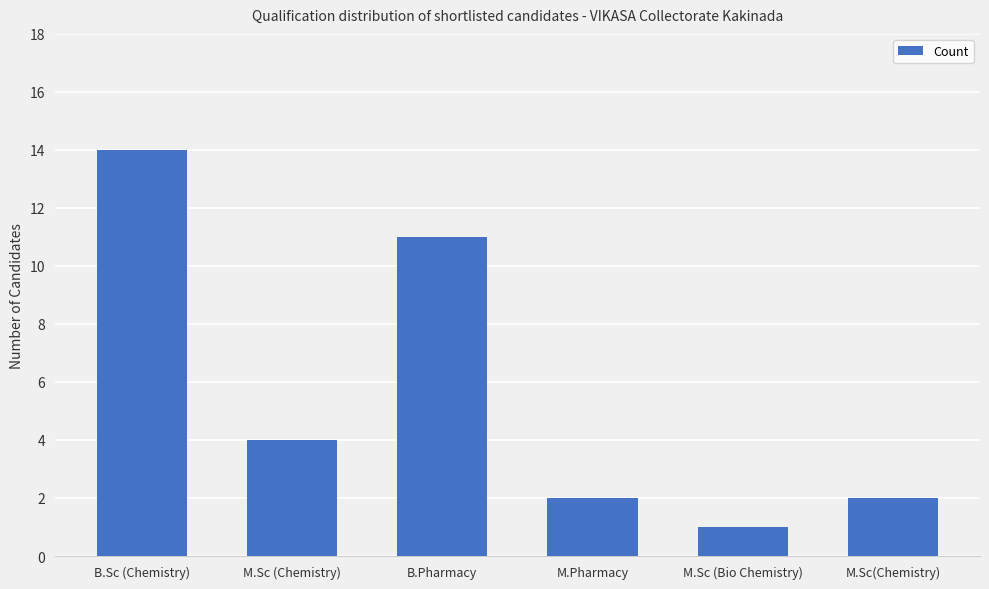

What is the difference between the second highest and second lowest values?

9